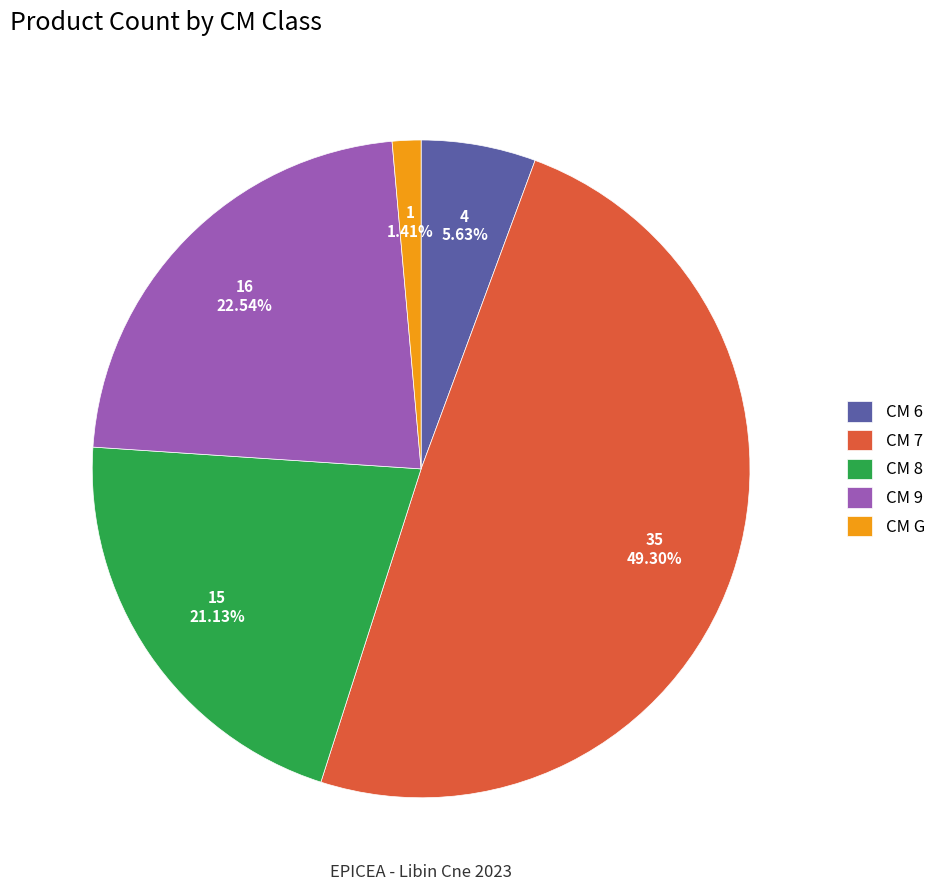

Which category has the smallest portion of the pie?

CM G